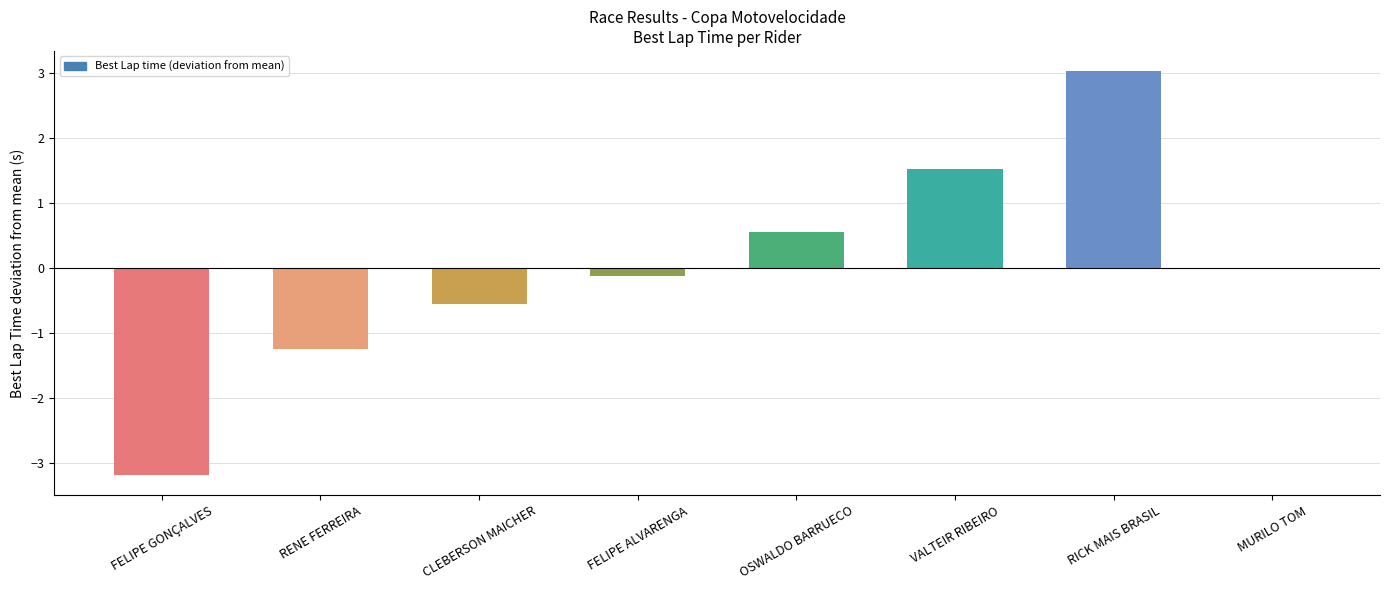

The chart shows a value of 0.9 at OSWALDO BARRUECO. True or false?

False